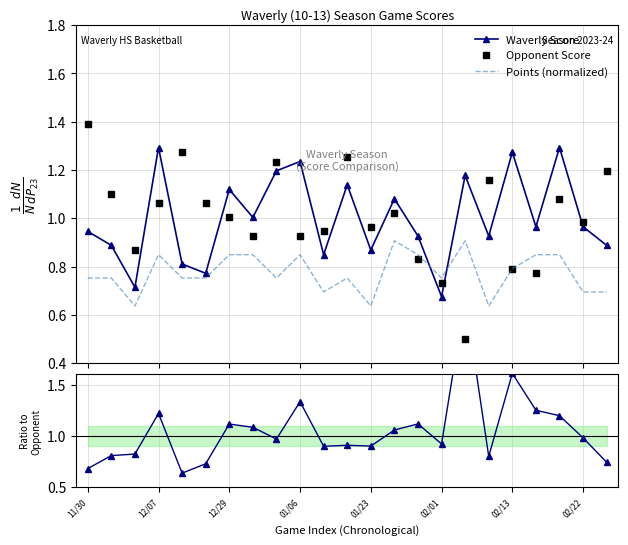

What is the difference between the maximum and minimum values in the Score / Opp Score series?

1.7